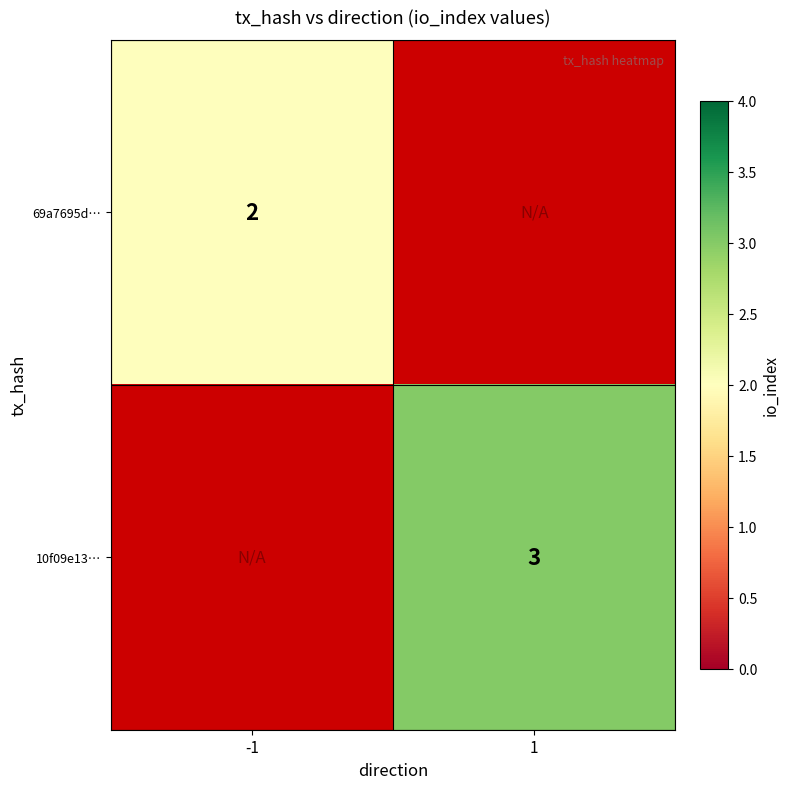

The value of 69a7695d… at -1 is 1. True or false?

False